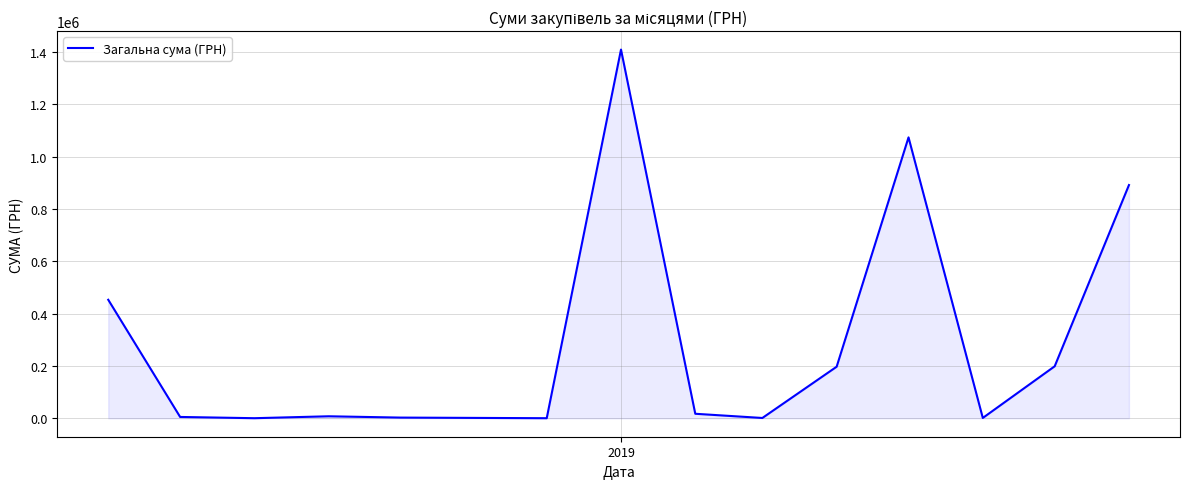

What is the maximum value shown in the chart?

1408844.8